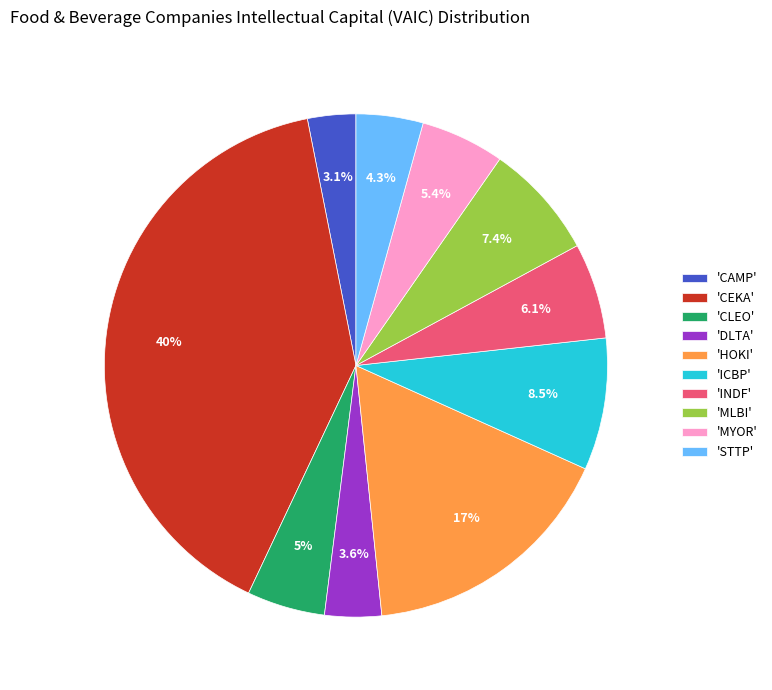

Does any single category account for the majority?

No